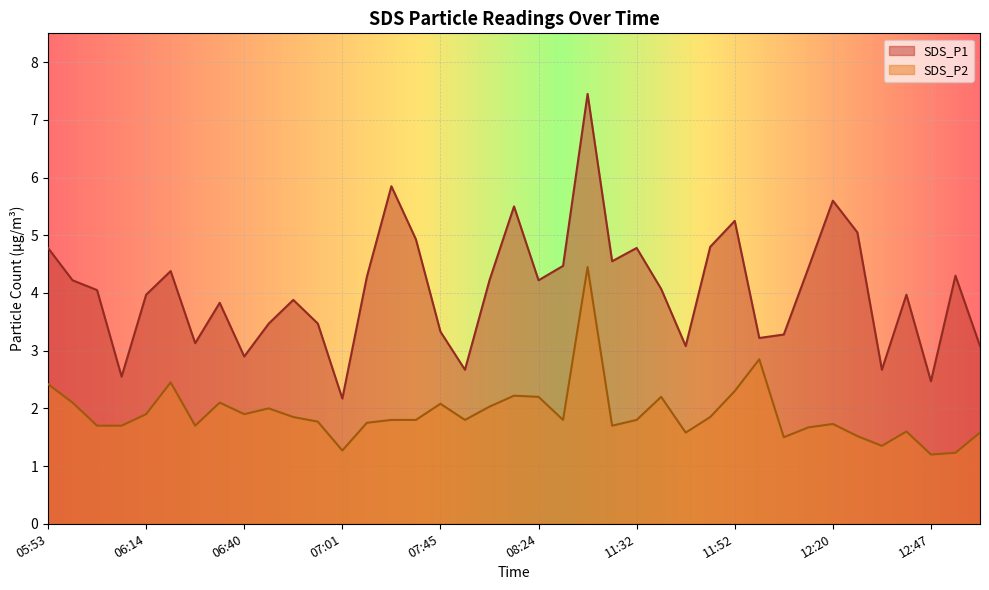

What are all the series names shown in the legend?

SDS_P1, SDS_P2